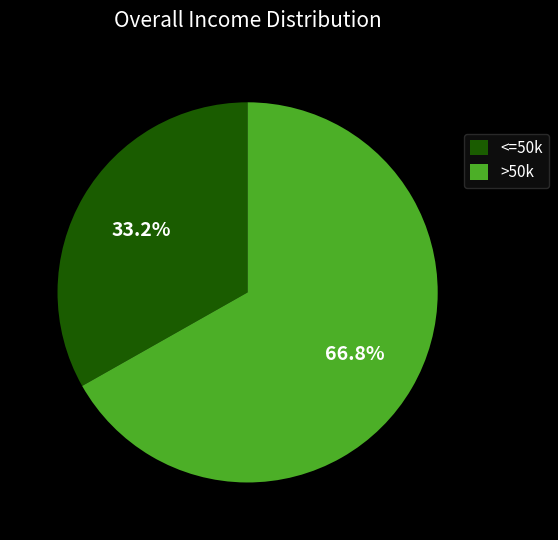

Which category has the biggest portion of the pie?

>50k